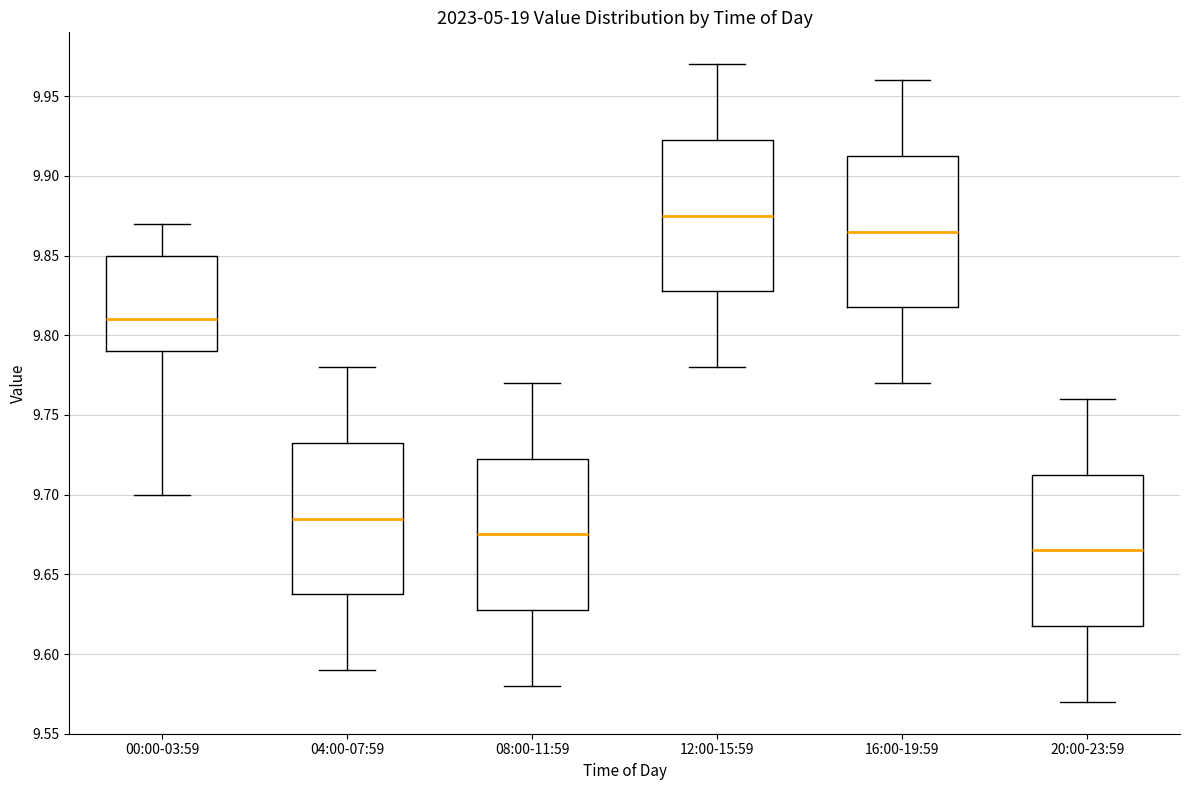

Where is the upper edge of the box for 00:00-03:59 on the y-axis? The values are not printed on the chart, so give them approximately, as read against the axis.

9.850